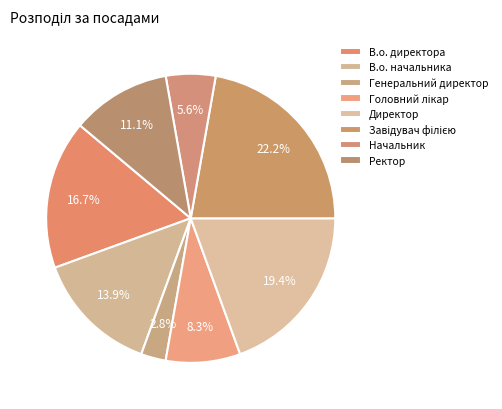

Which slice is the largest?

Завідувач філією